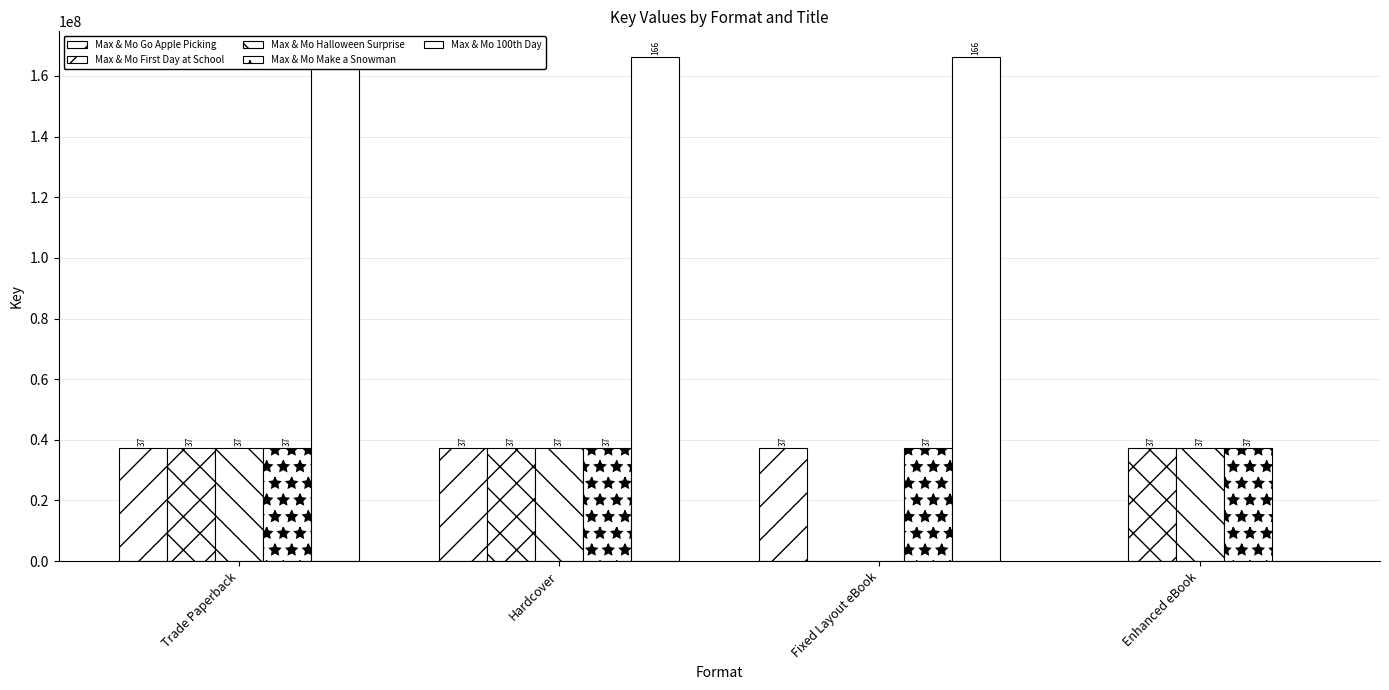

How many bars are there in total?

20